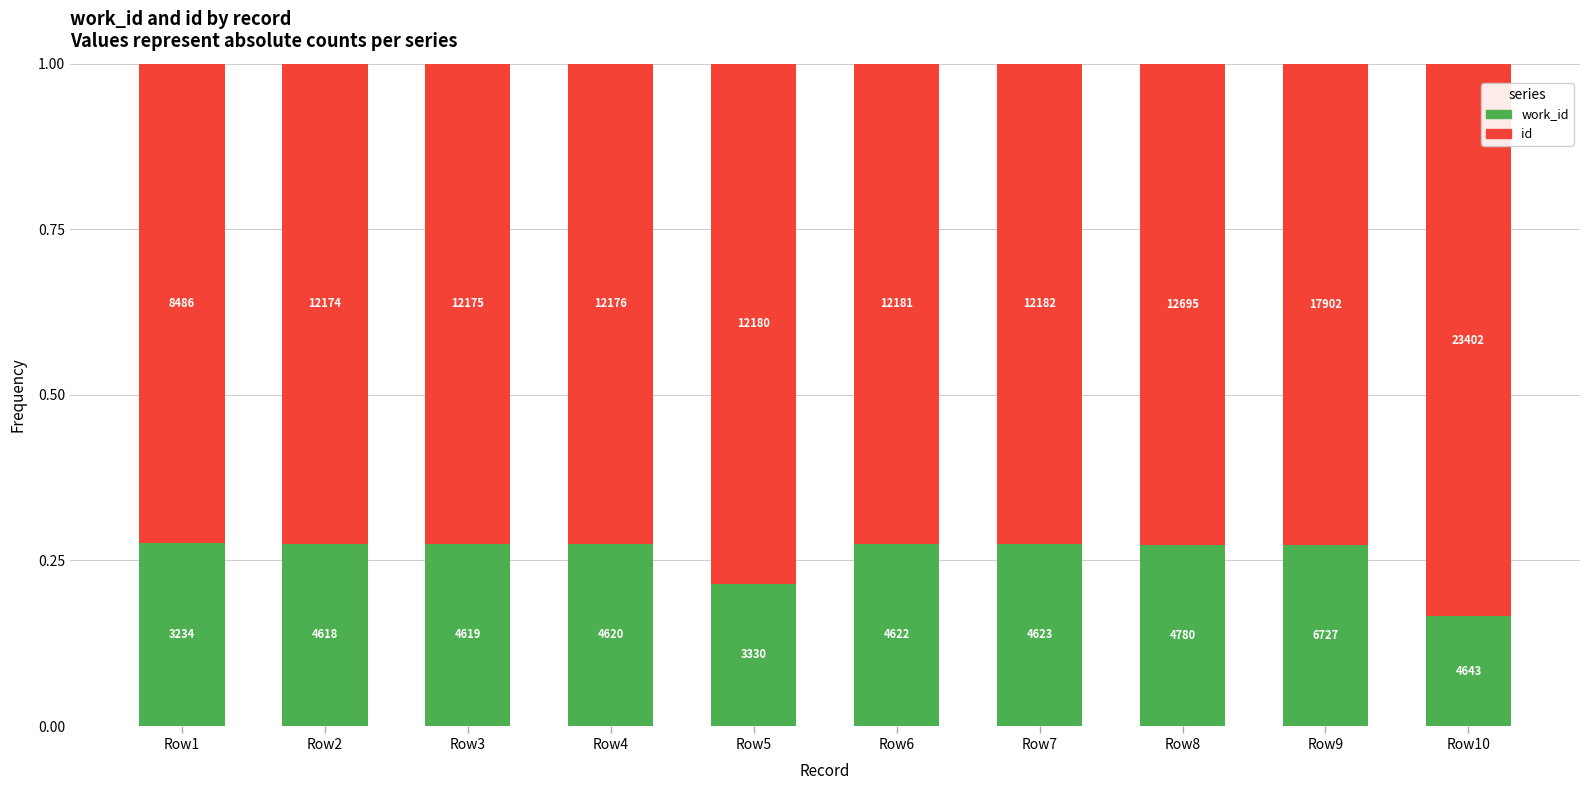

List the labels in order of work_id value, largest first.

Row1, Row7, Row6, Row4, Row3, Row2, Row8, Row9, Row5, Row10